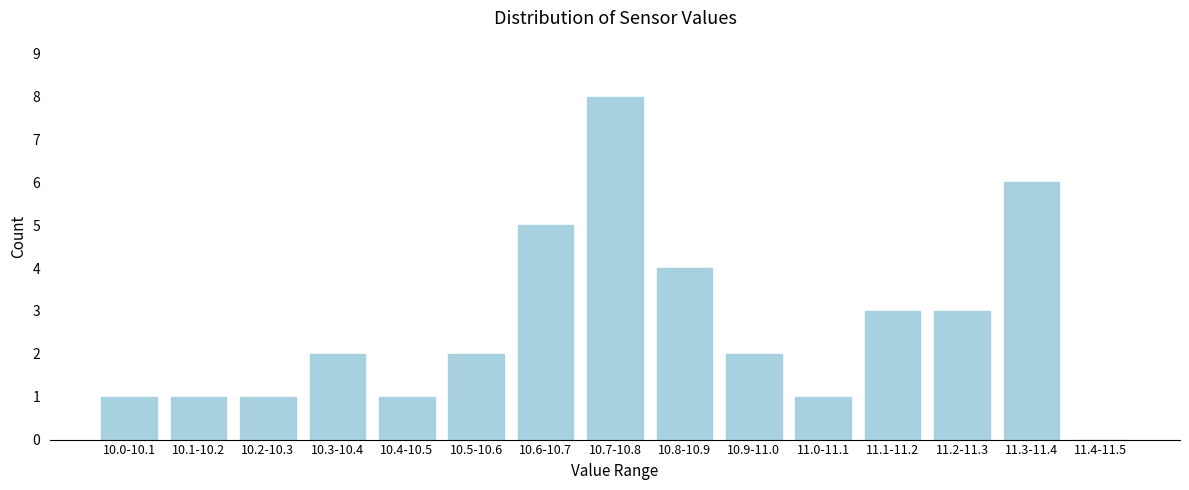

Reading right to left, extract all data points from this chart.

11.4-11.5=0	11.3-11.4=6	11.2-11.3=3	11.1-11.2=3	11.0-11.1=1	10.9-11.0=2	10.8-10.9=4	10.7-10.8=8	10.6-10.7=5	10.5-10.6=2	10.4-10.5=1	10.3-10.4=2	10.2-10.3=1	10.1-10.2=1	10.0-10.1=1